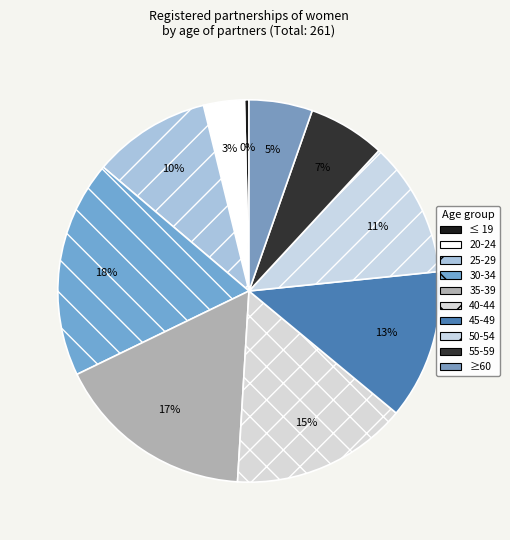

Rank the categories by value from highest to lowest.

30-34, 35-39, 40-44, 45-49, 50-54, 25-29, 55-59, ≥60, 20-24, ≤ 19